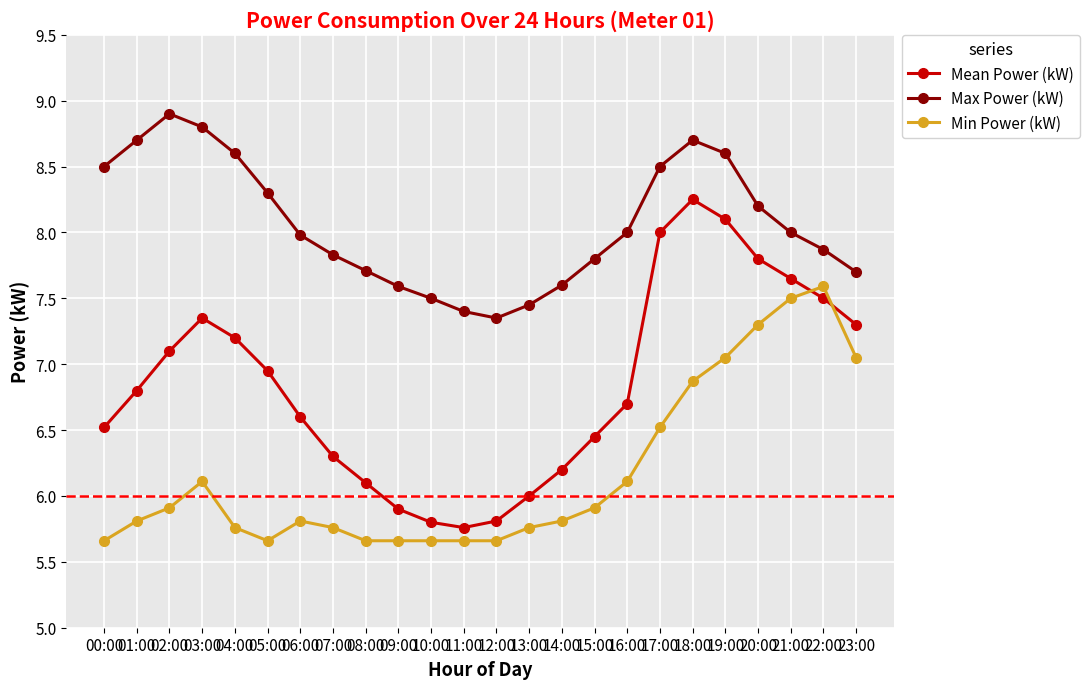

What is the difference between the maximum and second lowest values in the Max Power (kW) series?

1.5